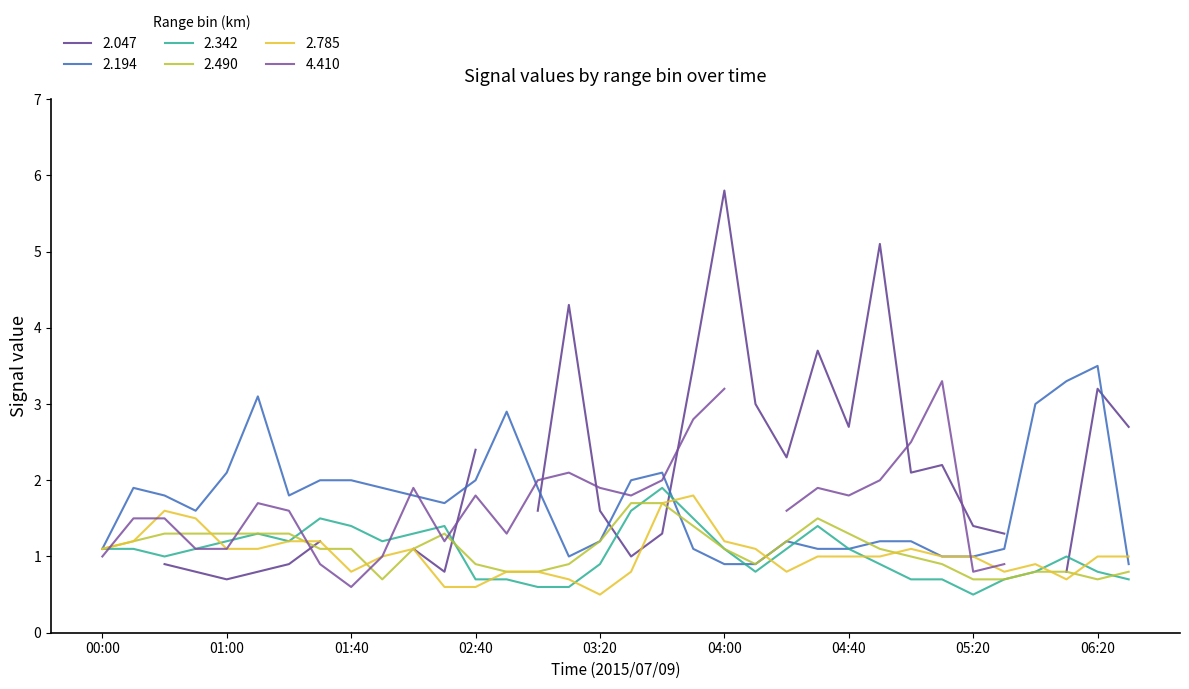

Is the value of 2.194 at 02:40 greater than the value of 2.490 at 04:00?

Yes